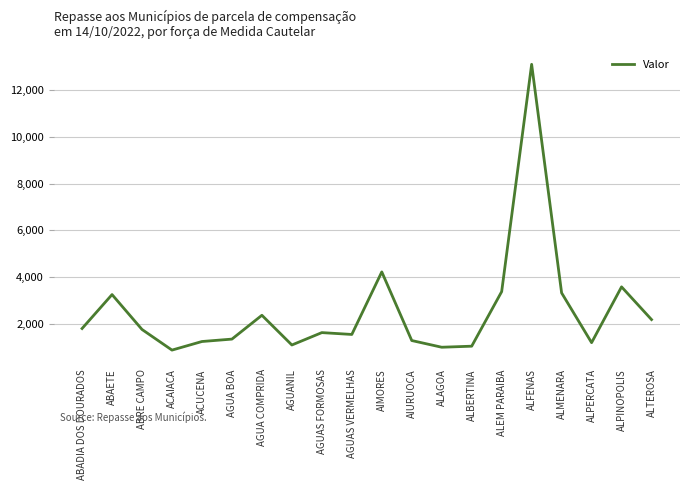

Which has a higher value, ACUCENA or ALFENAS?

ALFENAS